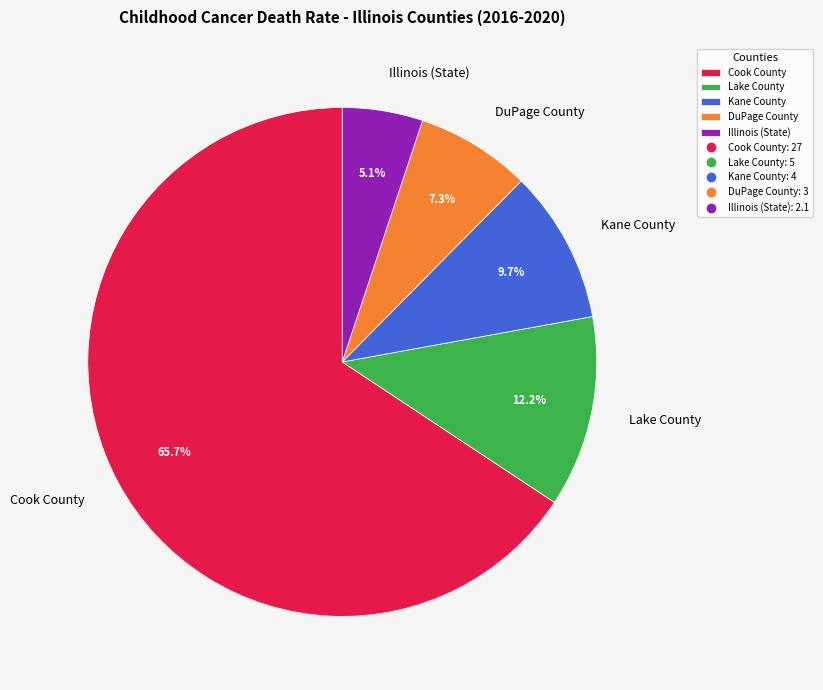

To the nearest percent, what is the average slice percentage?

20%